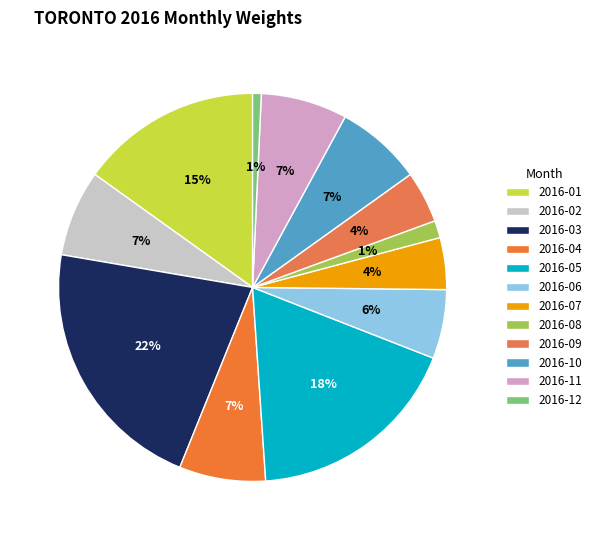

How many segments does this pie chart have?

12